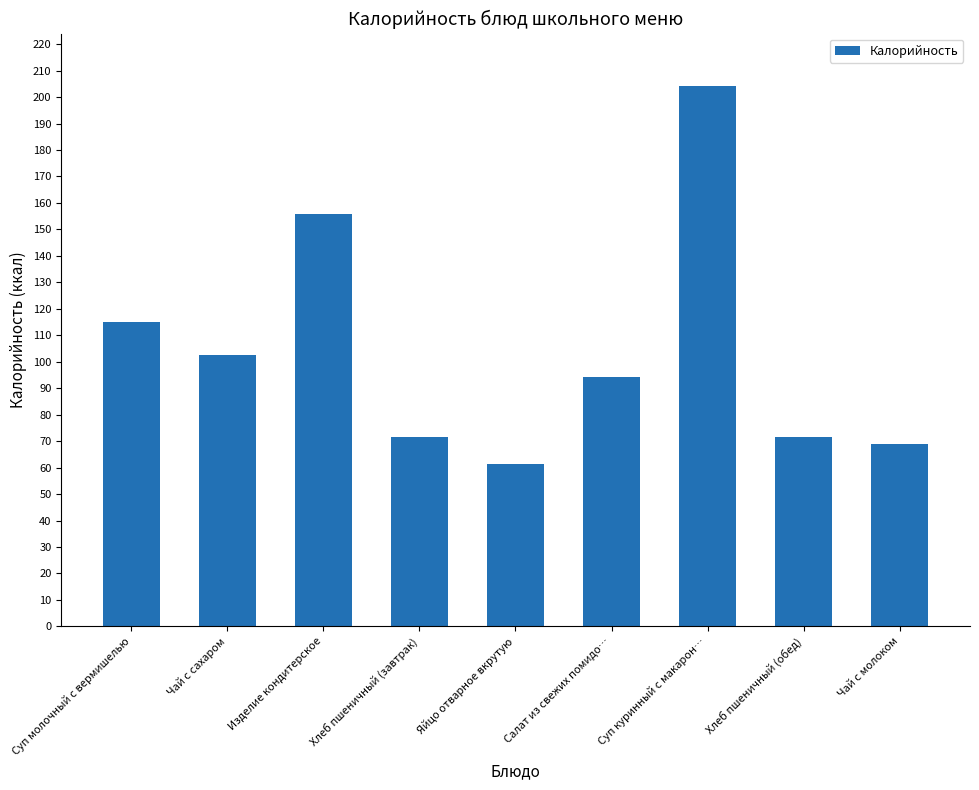

The chart shows a value of 272.2 at Изделие кондитерское. True or false?

False